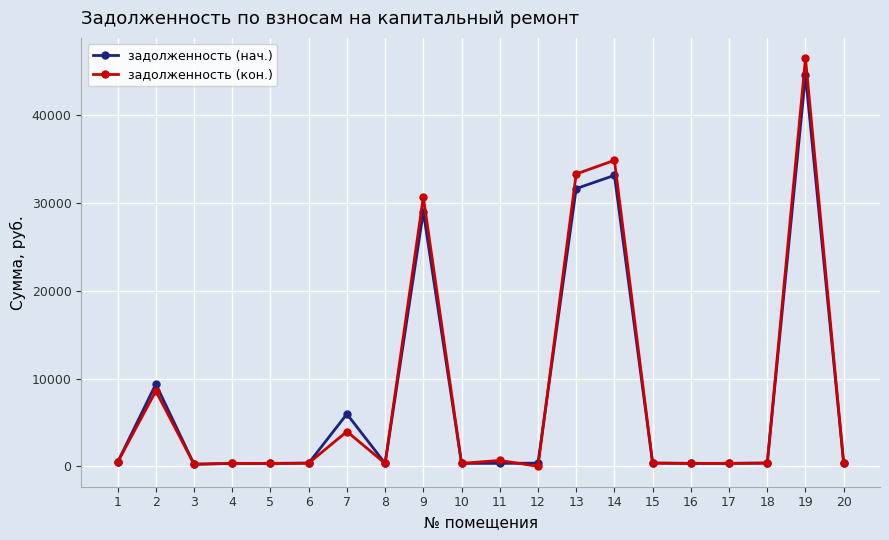

Where is задолженность (нач.) nearest to the value 22406?

9